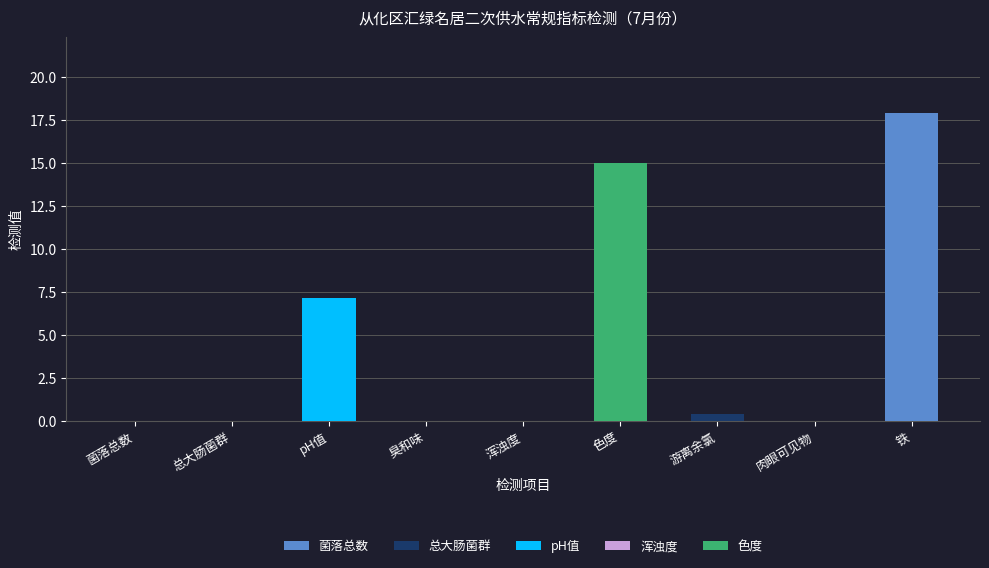

At which category is the sum across all series the highest?

铁